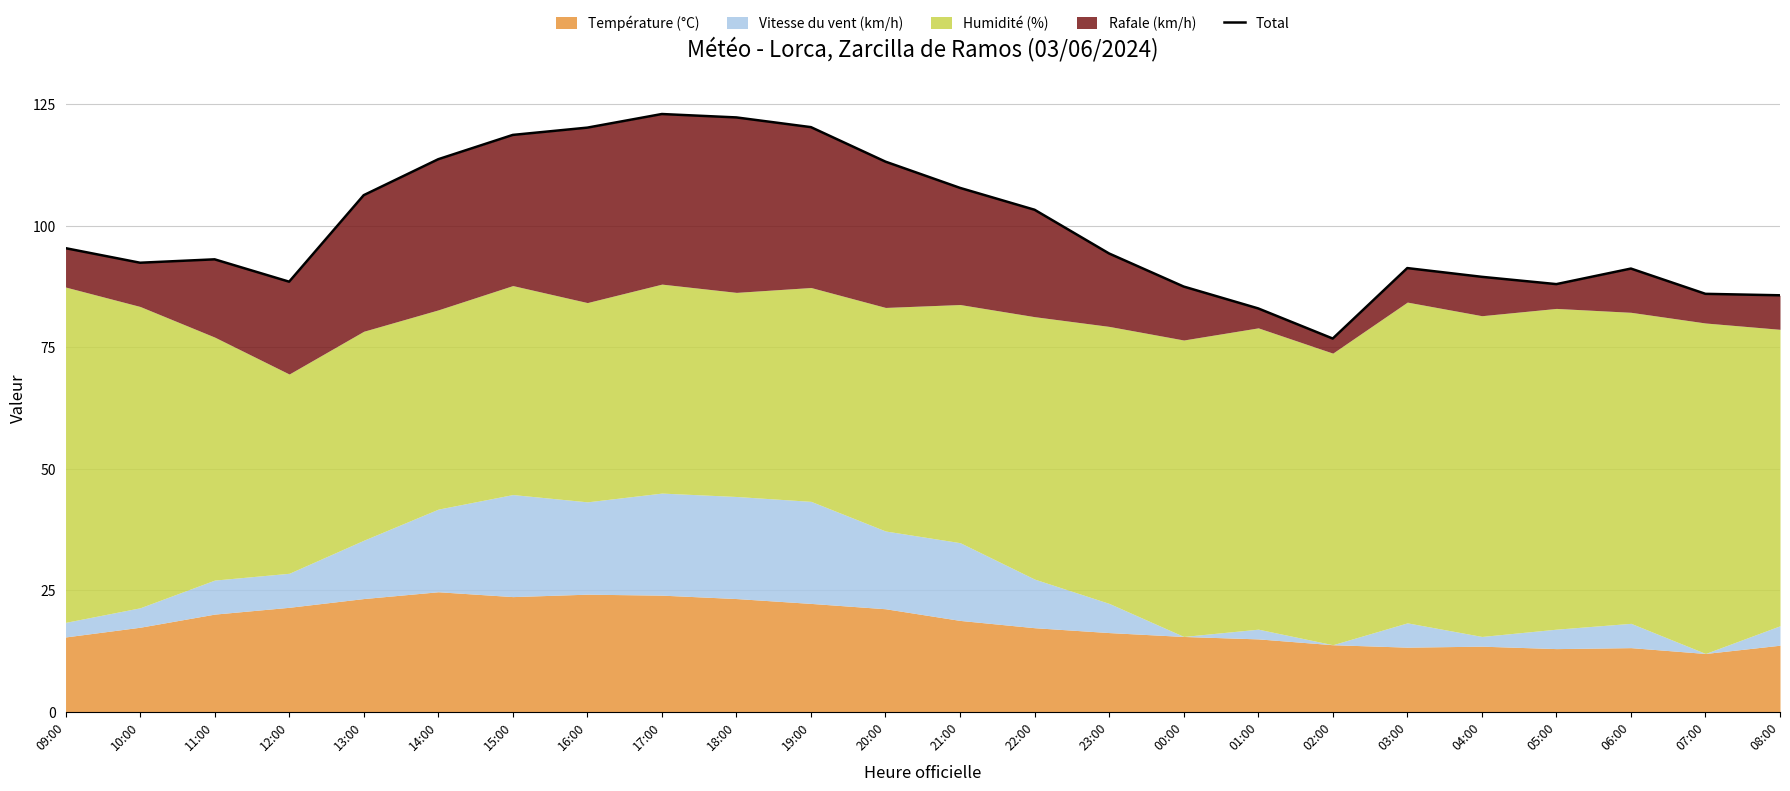

What value does the data have at 14:00?

113.7